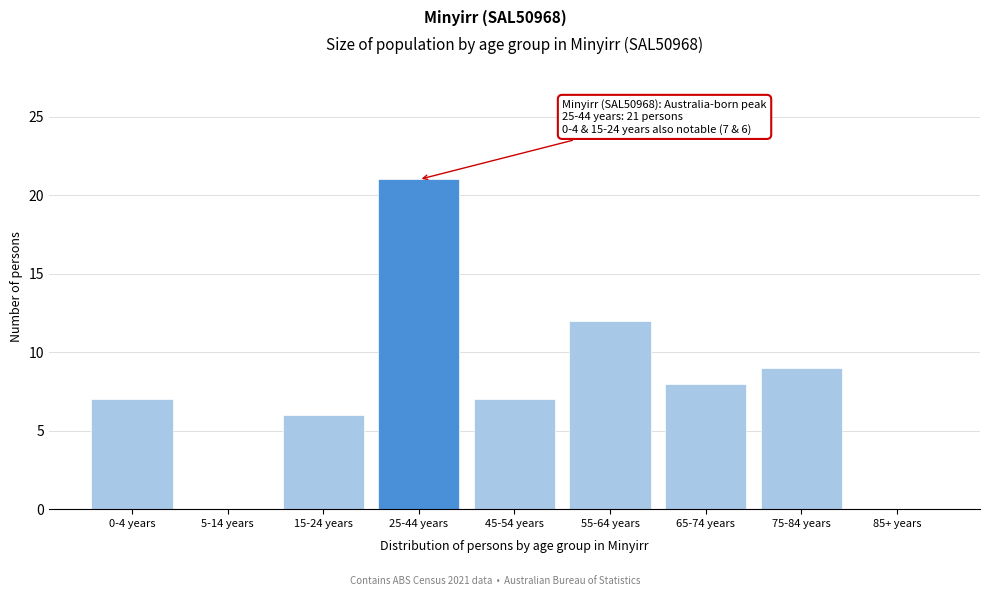

Reading left to right, list all the values displayed in this chart.

0-4 years=7	5-14 years=0	15-24 years=6	25-44 years=21	45-54 years=7	55-64 years=12	65-74 years=8	75-84 years=9	85+ years=0